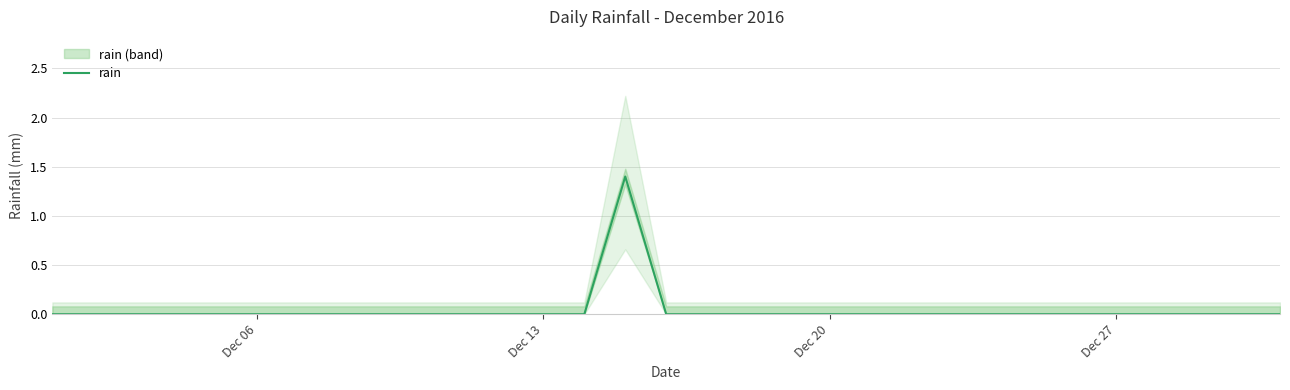

The value of rain at Dec 13 is 0.0. True or false?

True